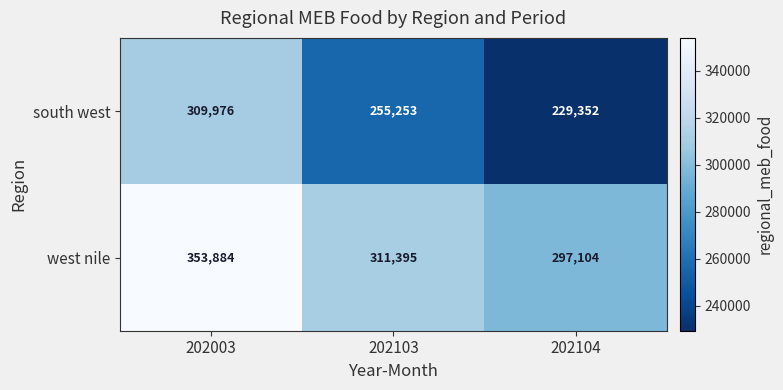

Where does the south west series first go above 255253?

202003